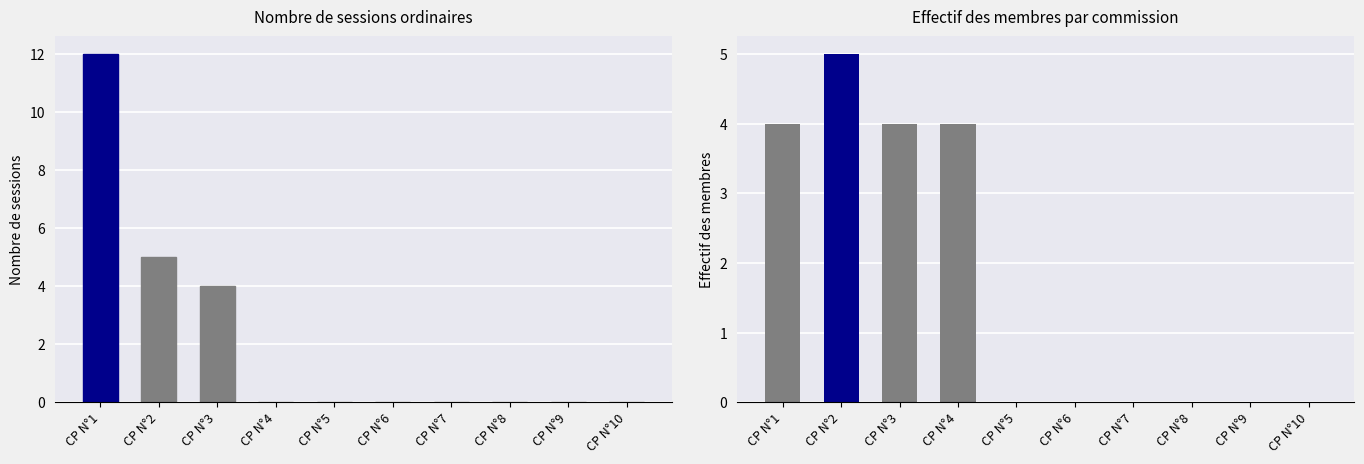

Which category has the highest value across all series?

CP N°1